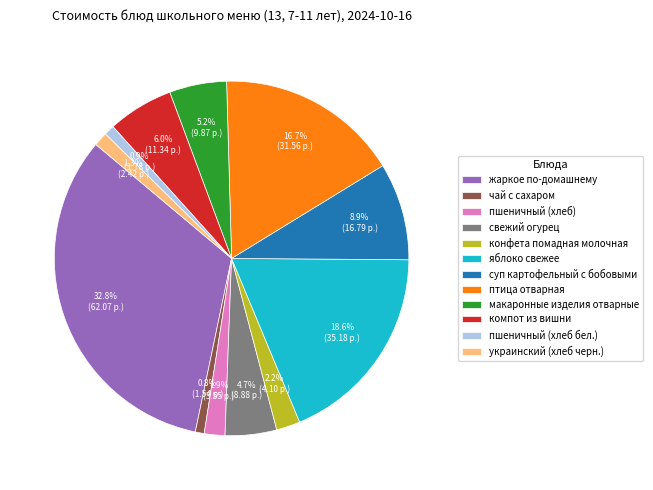

Is жаркое по-домашнему the majority of the pie?

No